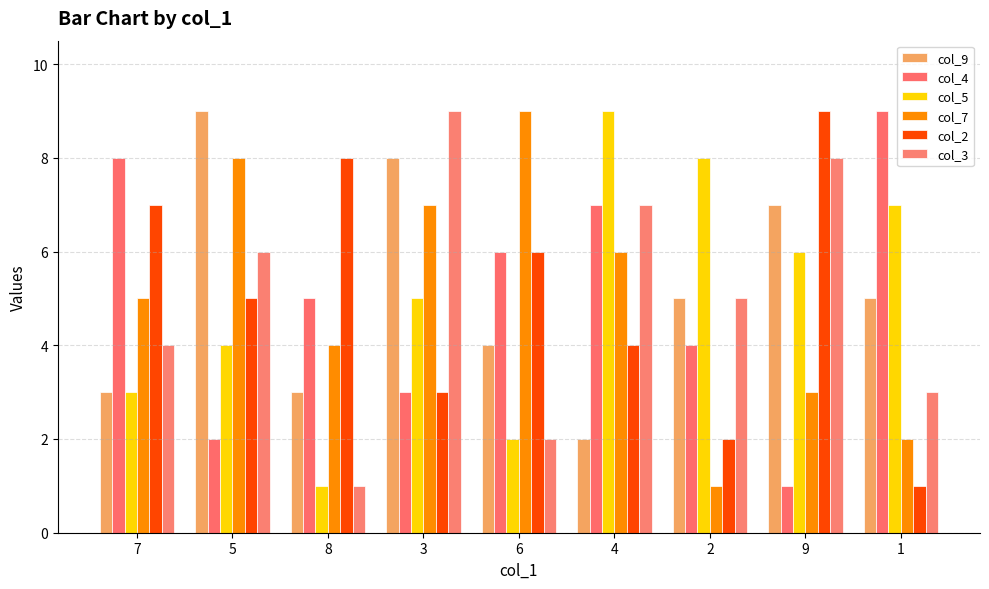

What is the minimum value shown in the chart?

1